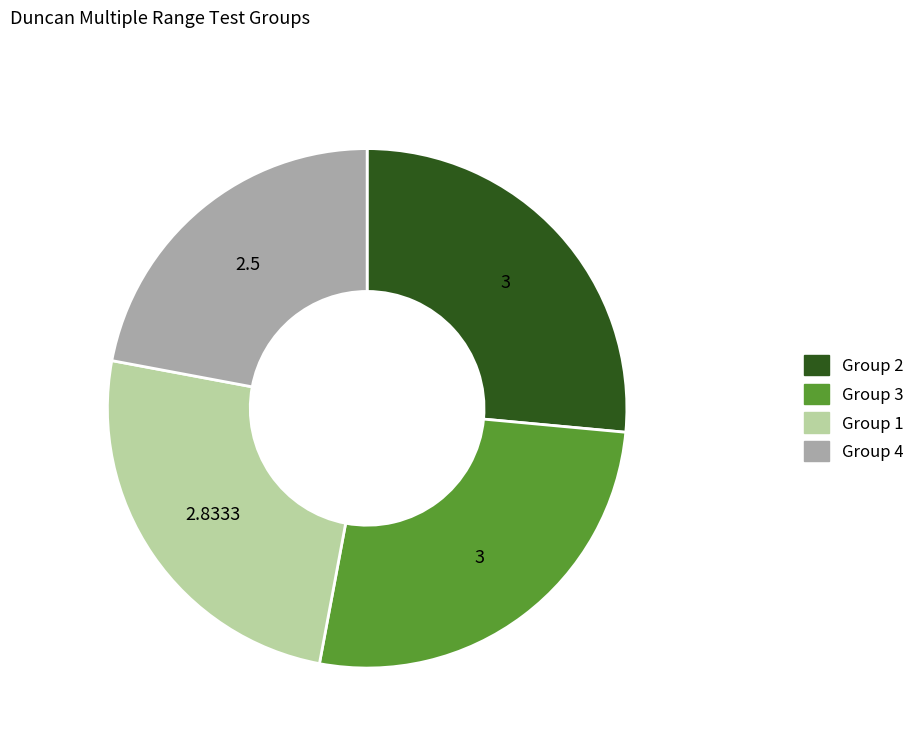

How many segments does this pie chart have?

4